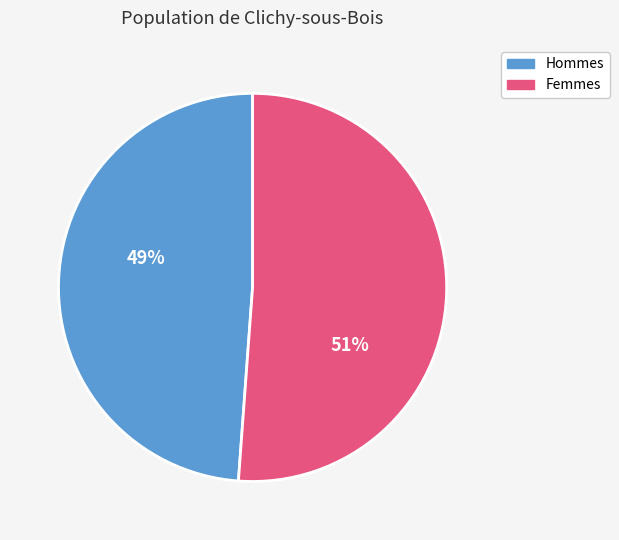

How many segments does this pie chart have?

2